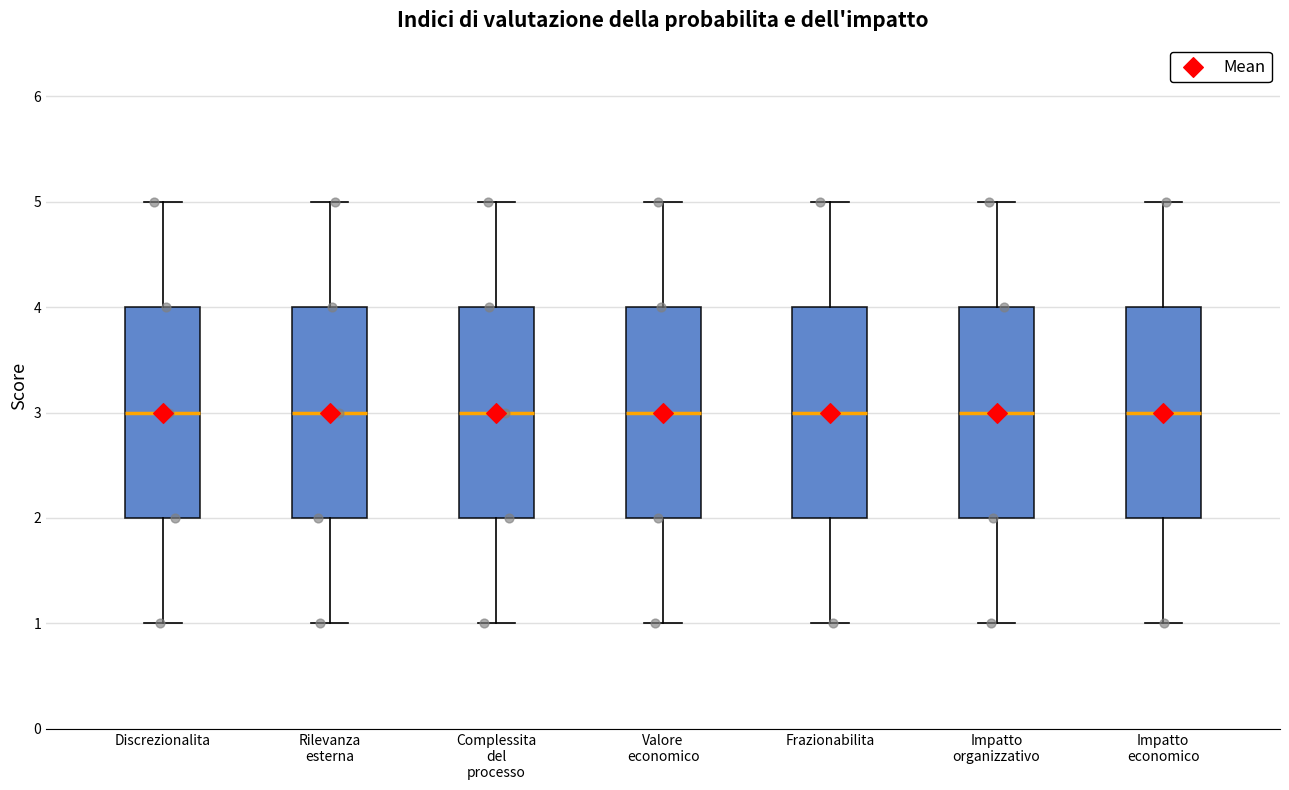

Reading left to right, transcribe this box plot: for each box, give where its median line is, the range the box spans, and where its two whiskers end, as read against the y-axis. The values are not printed on the chart, so give them approximately, as read against the axis.

Discrezionalita: median 3, box 2 to 4, whiskers 1 to 5
Rilevanza esterna: median 3, box 2 to 4, whiskers 1 to 5
Complessita del processo: median 3, box 2 to 4, whiskers 1 to 5
Valore economico: median 3, box 2 to 4, whiskers 1 to 5
Frazionabilita: median 3, box 2 to 4, whiskers 1 to 5
Impatto organizzativo: median 3, box 2 to 4, whiskers 1 to 5
Impatto economico: median 3, box 2 to 4, whiskers 1 to 5